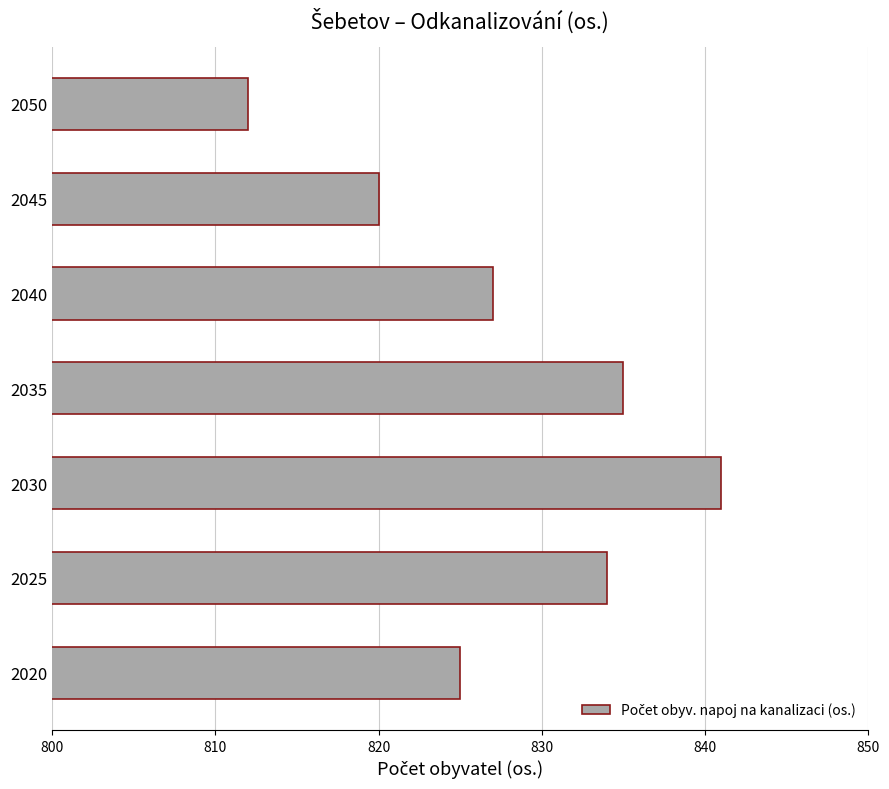

What is the sum of the values at 2050 and 2045?

1632